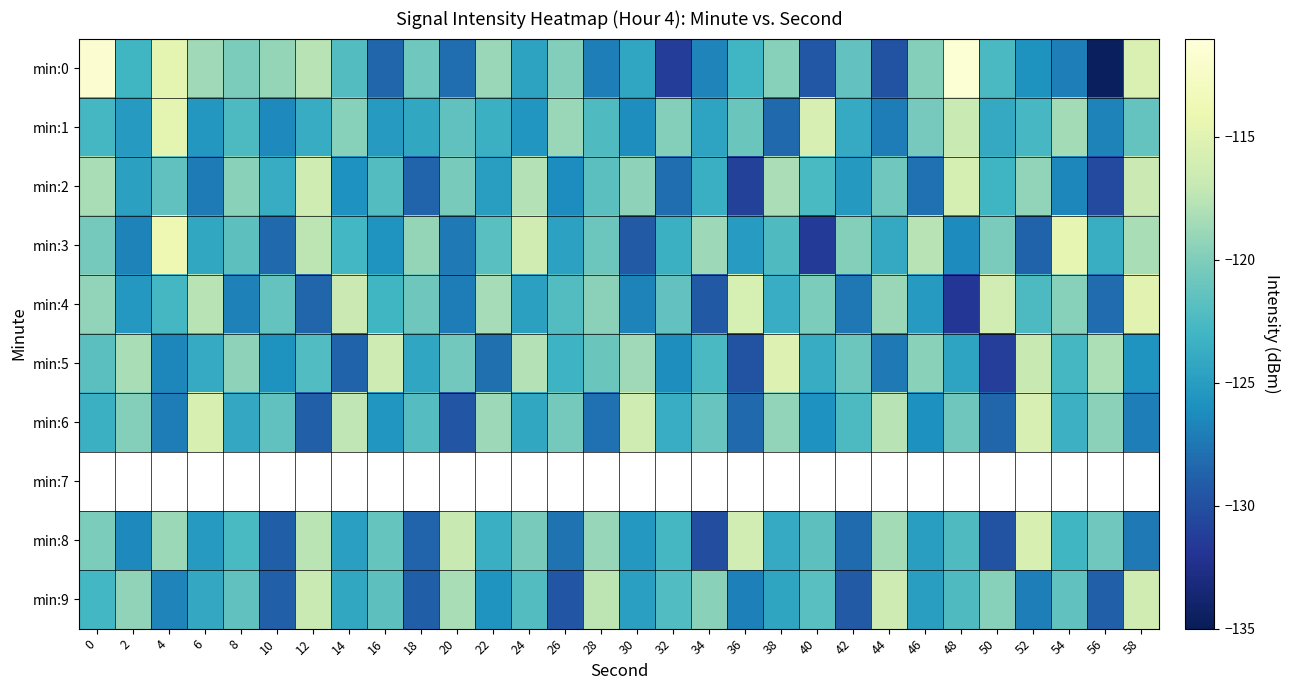

Count the number of categories in the chart.

30